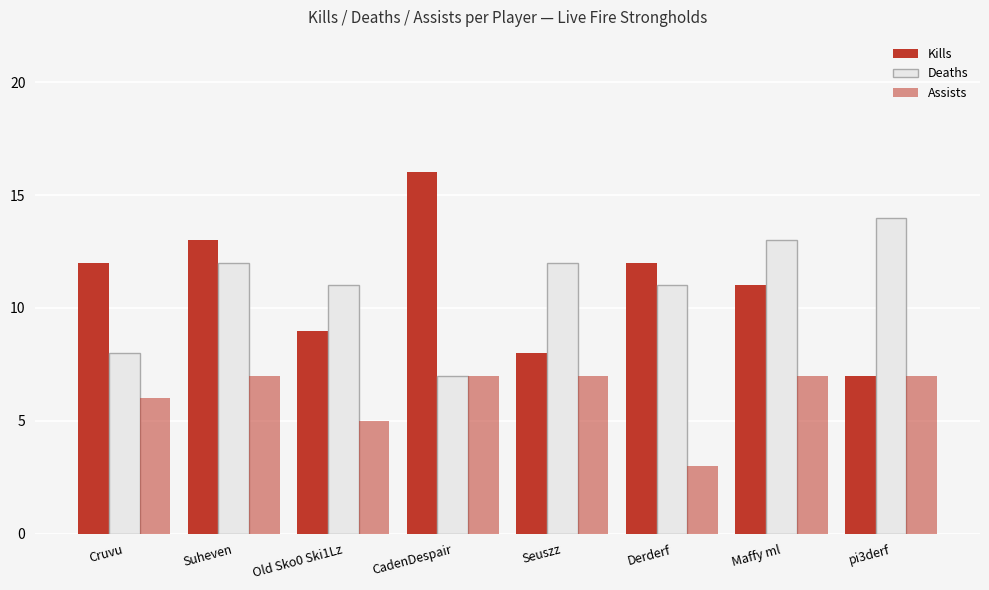

Where does the Kills series first go above 12?

Suheven